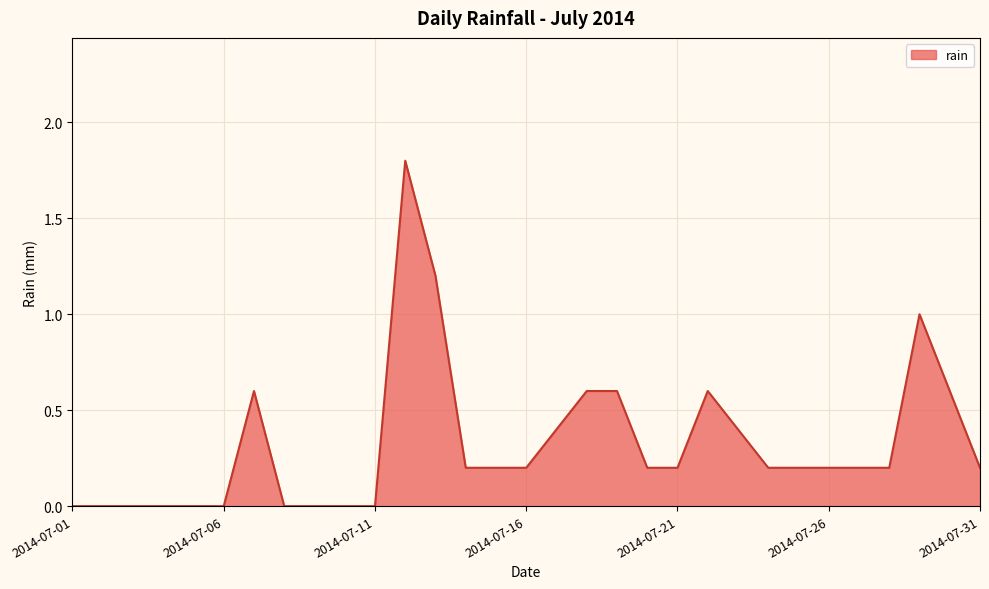

What is the sum of all values?

10.0